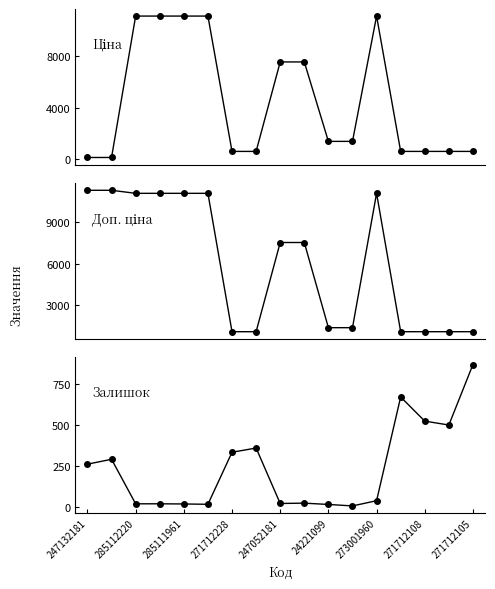

How many lines are shown in the chart?

3